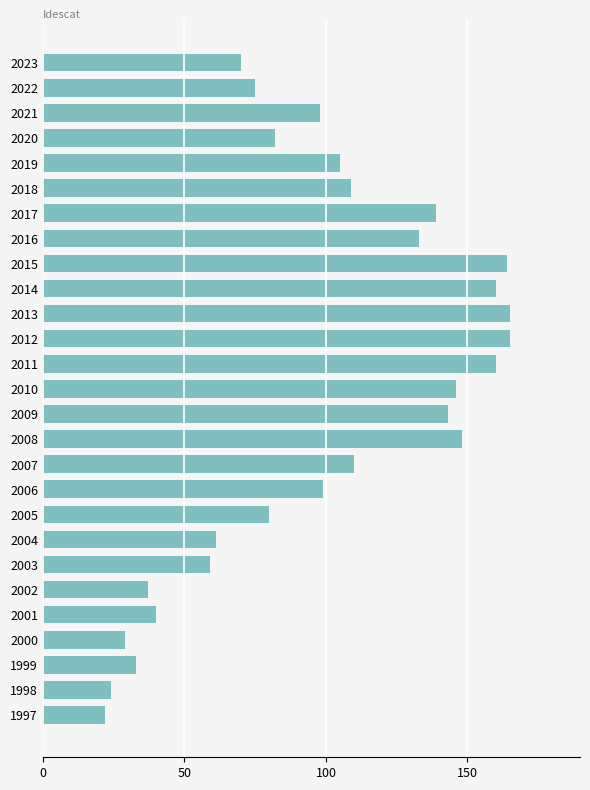

What is the value of the 27th bar from the top?

22